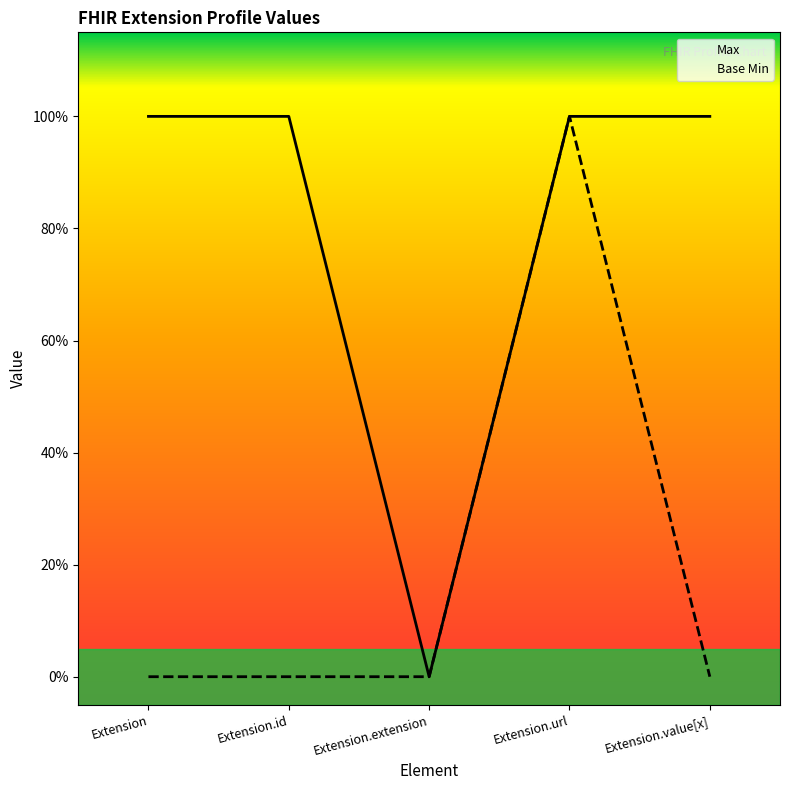

Rank the categories by Max value from lowest to highest.

Extension.extension, Extension, Extension.id, Extension.url, Extension.value[x]